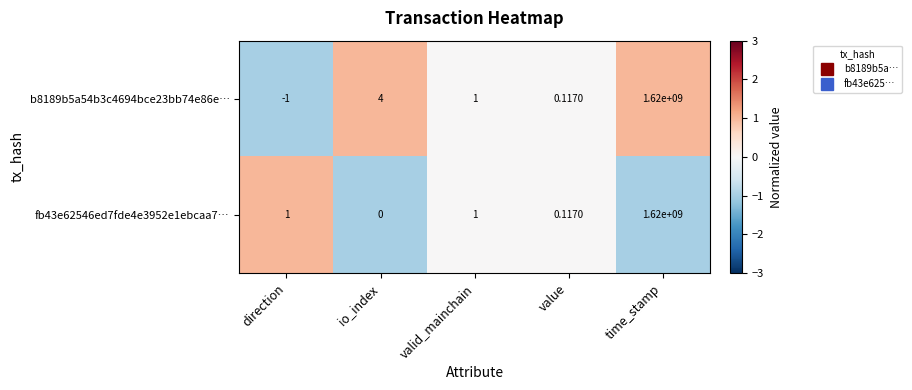

Which category has the lowest value across all series?

direction